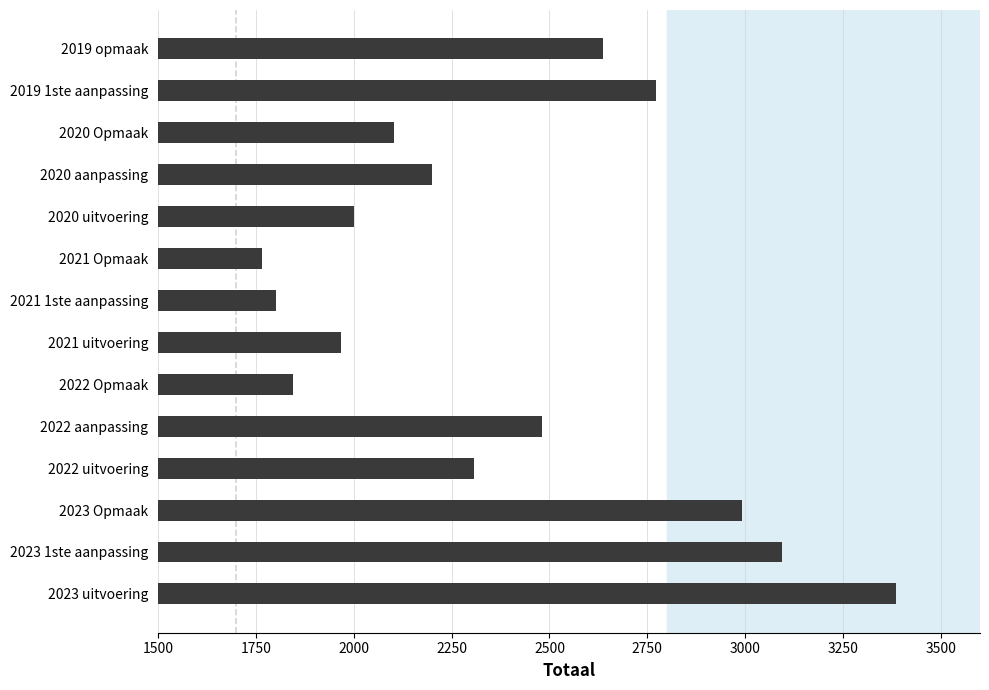

What is the average value?

2382